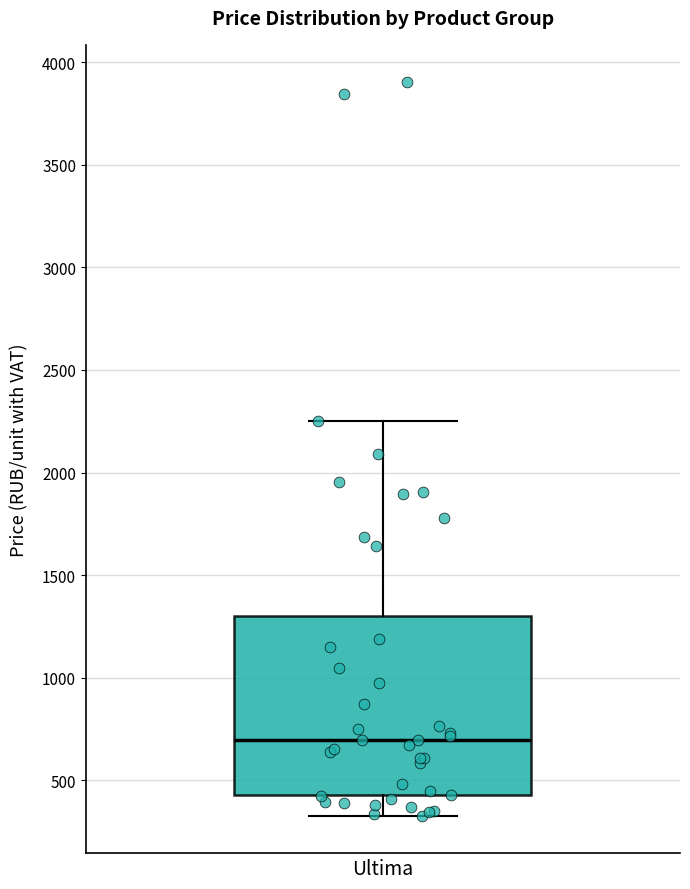

Transcribe this box plot: give where the median line is, the range the box spans, and where the two whiskers end, as read against the y-axis. The values are not printed on the chart, so give them approximately, as read against the axis.

median 700, box 450 to 1300, whiskers 300 to 2250